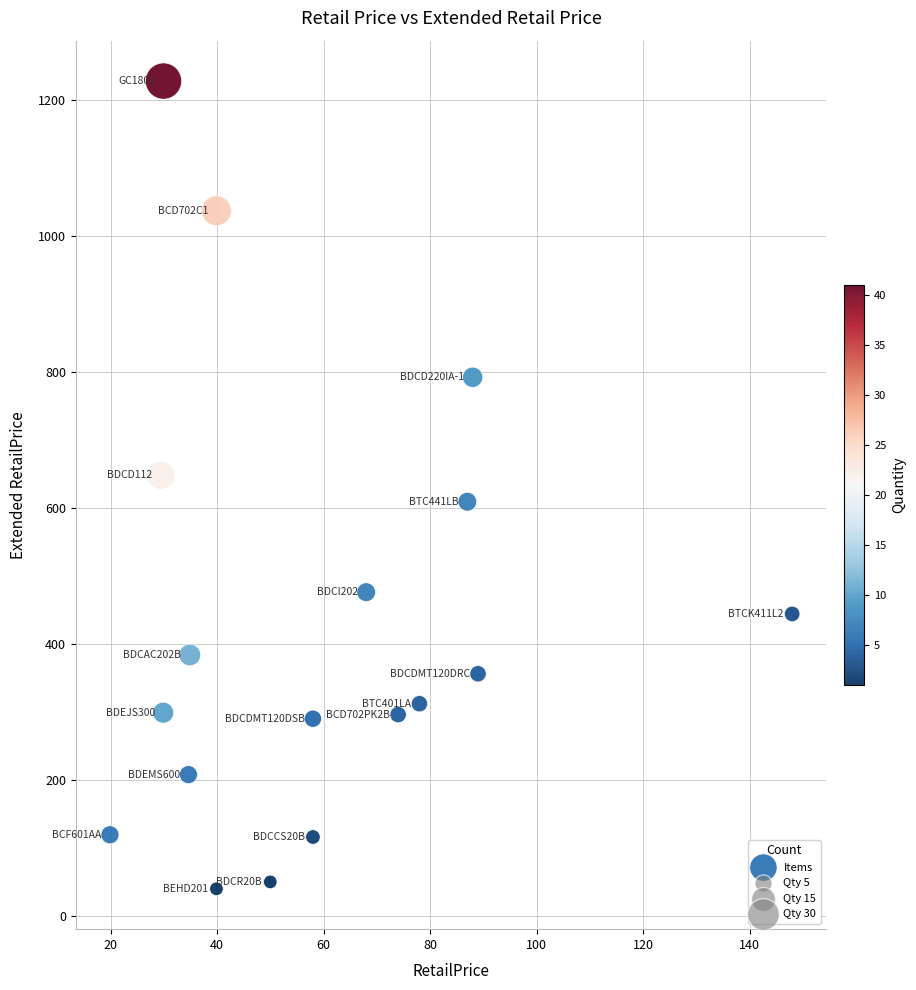

What is the range of X values (max minus min)?

128.1